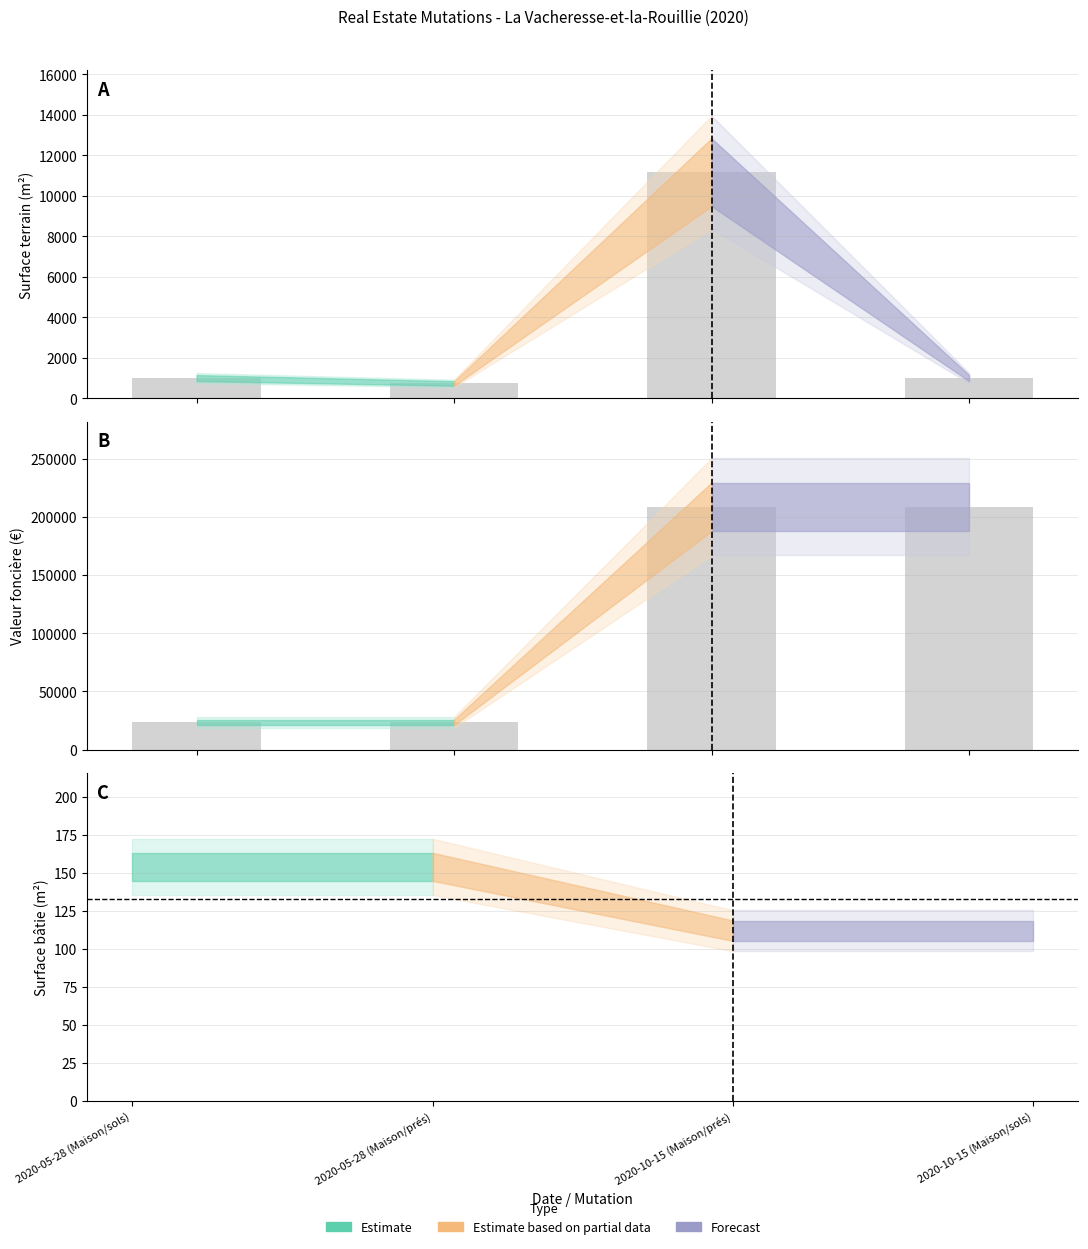

At which category is the sum across all series the highest?

2020-10-15 (Maison/prés)